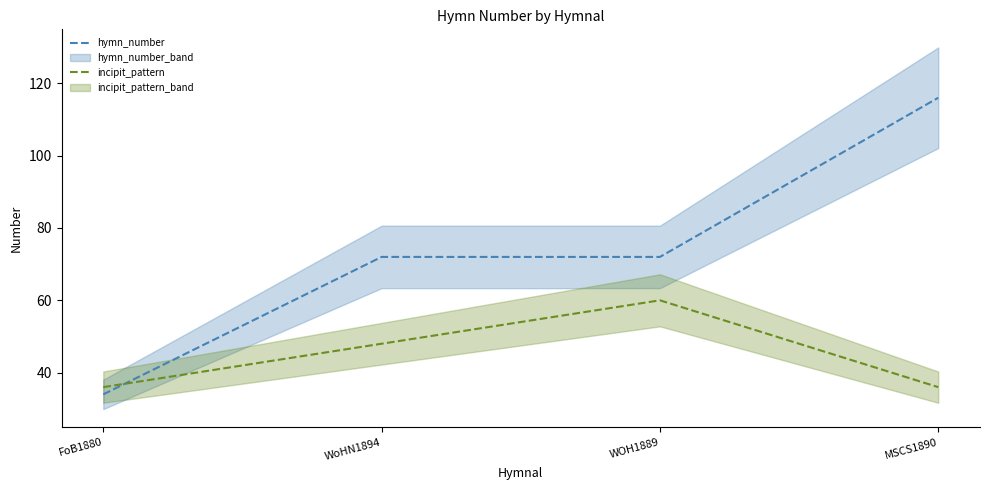

True or false: hymn_number and incipit_pattern intersect in this chart.

True